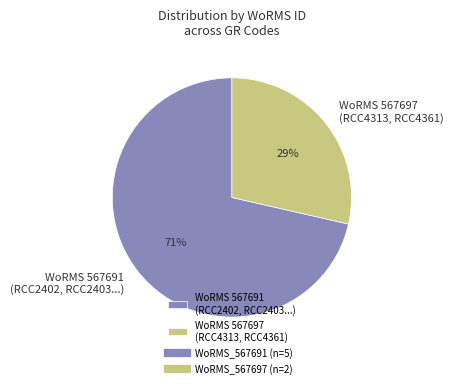

Does any single category account for the majority?

Yes